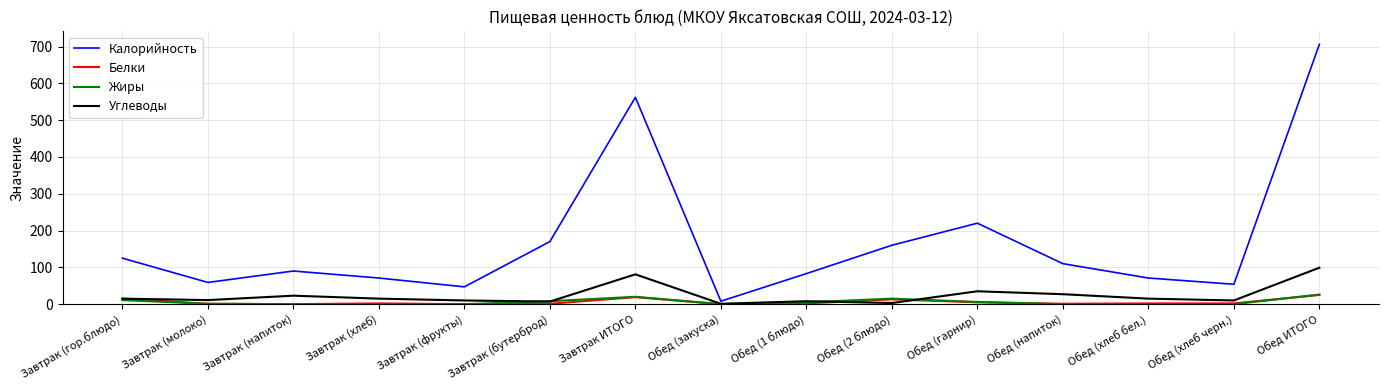

Which series has the largest total across all categories?

Калорийность